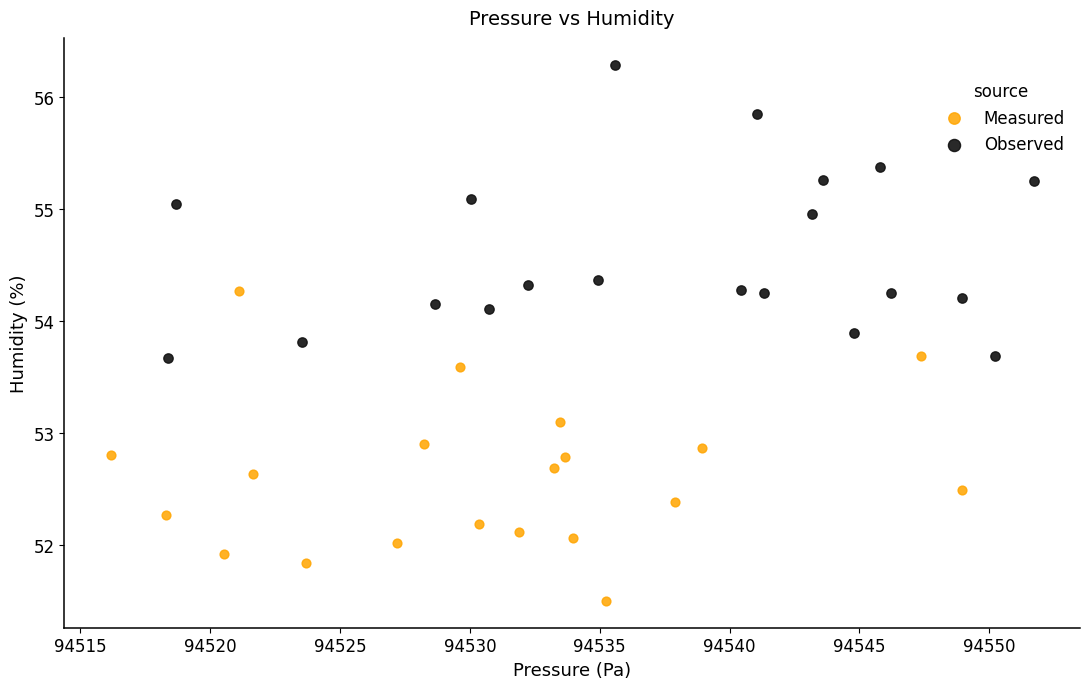

Which series contains the highest Y value?

Observed